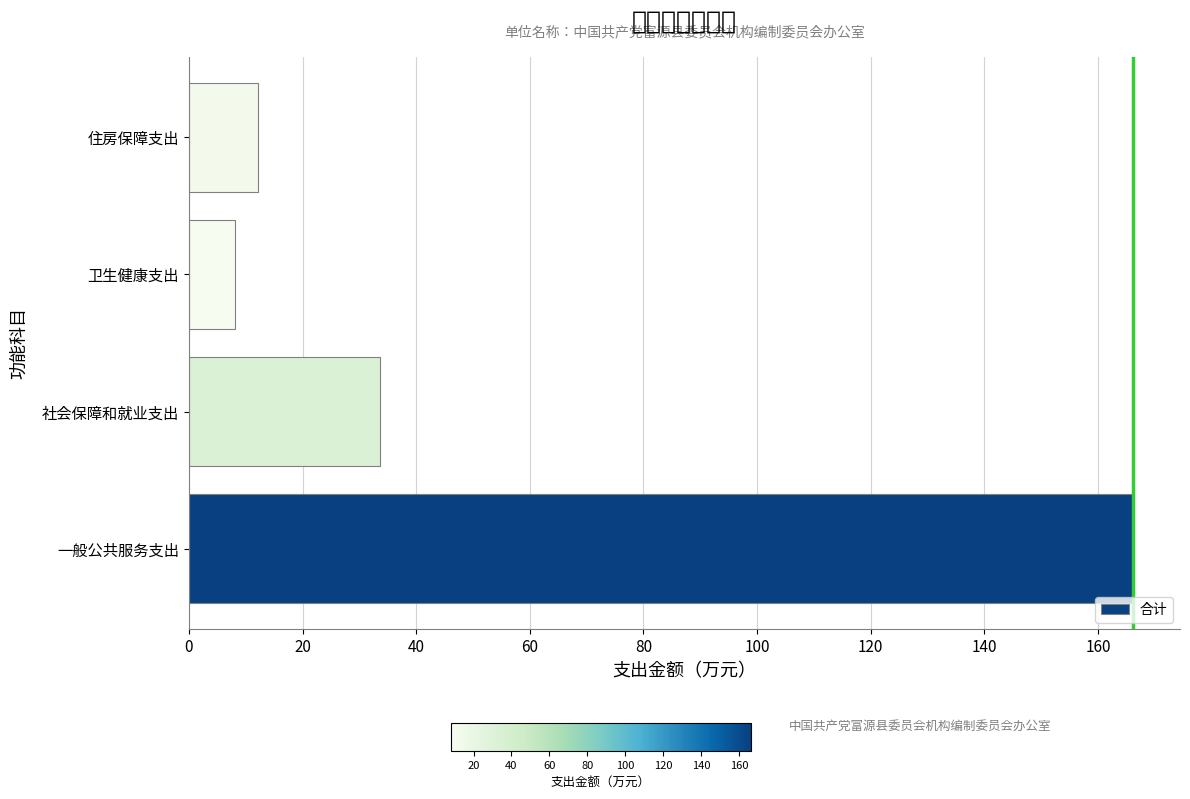

How many bars are there in total?

4